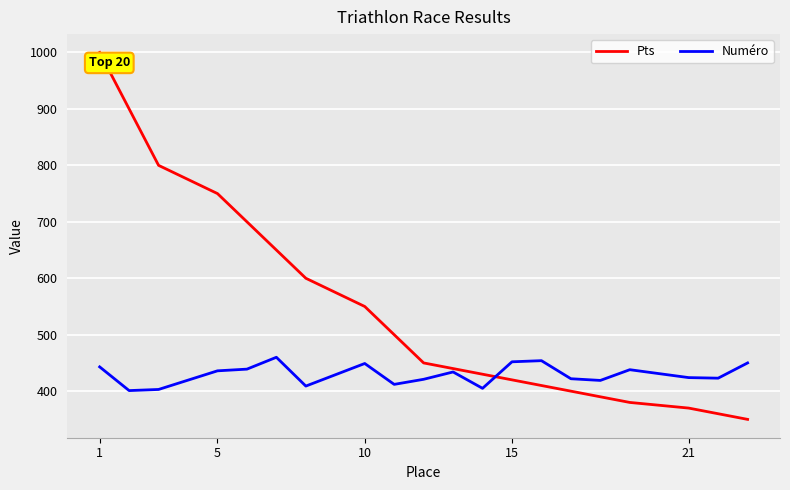

What are all the series names shown in the legend?

Pts, Numéro